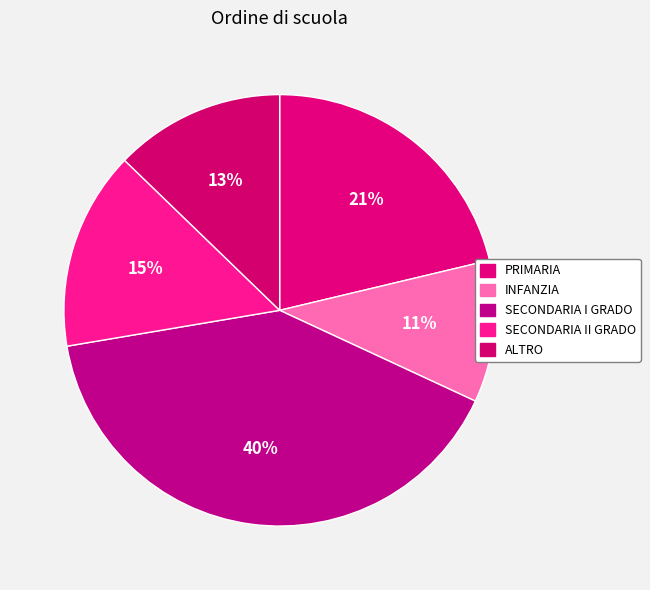

What is the largest slice in the pie chart?

SECONDARIA I GRADO